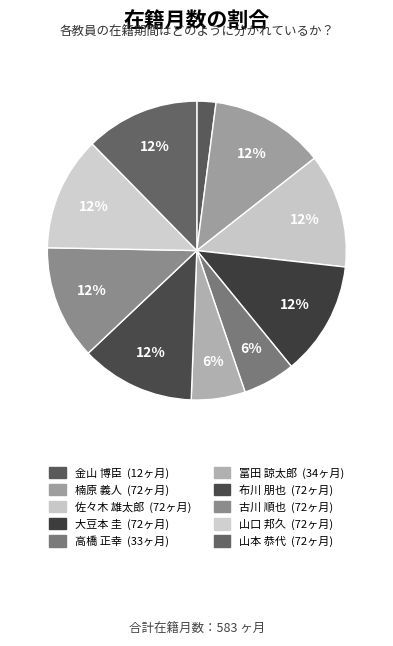

Do 佐々木 雄太郎 and 山口 邦久 together represent more than half of the pie?

No